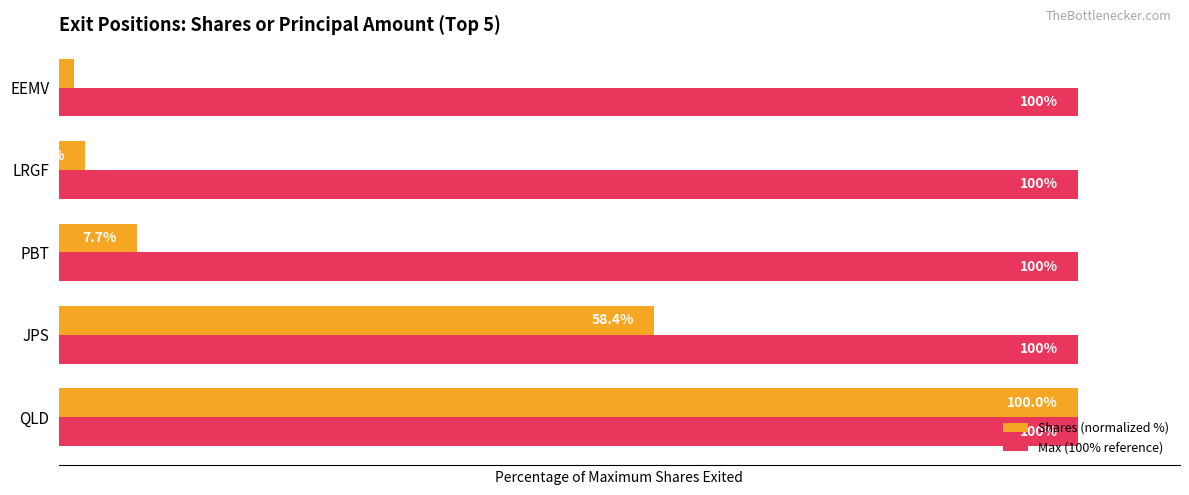

Which category has the highest value in the Shares (normalized %) series?

QLD